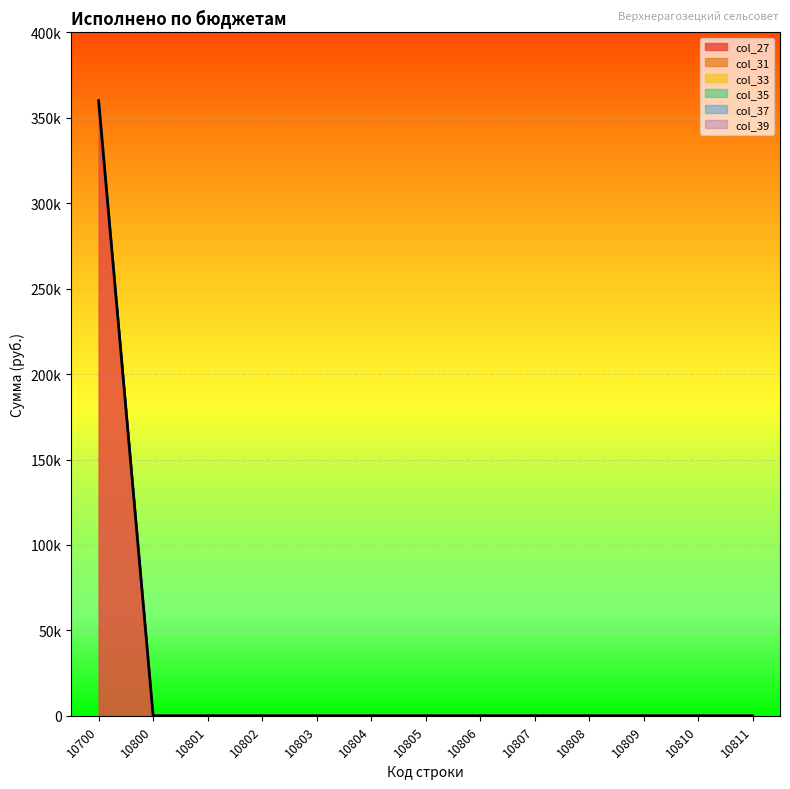

List the labels in order of col_37 value, largest first.

10700, 10800, 10801, 10802, 10803, 10804, 10805, 10806, 10807, 10808, 10809, 10810, 10811